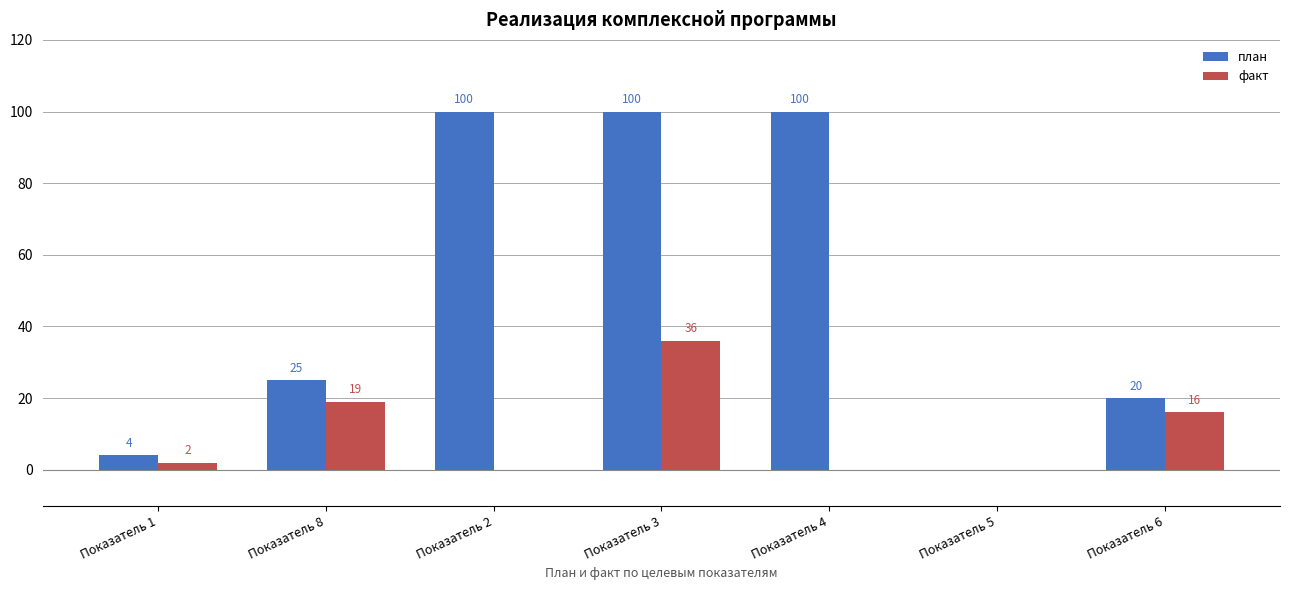

Where is факт nearest to the value 18?

Показатель 8